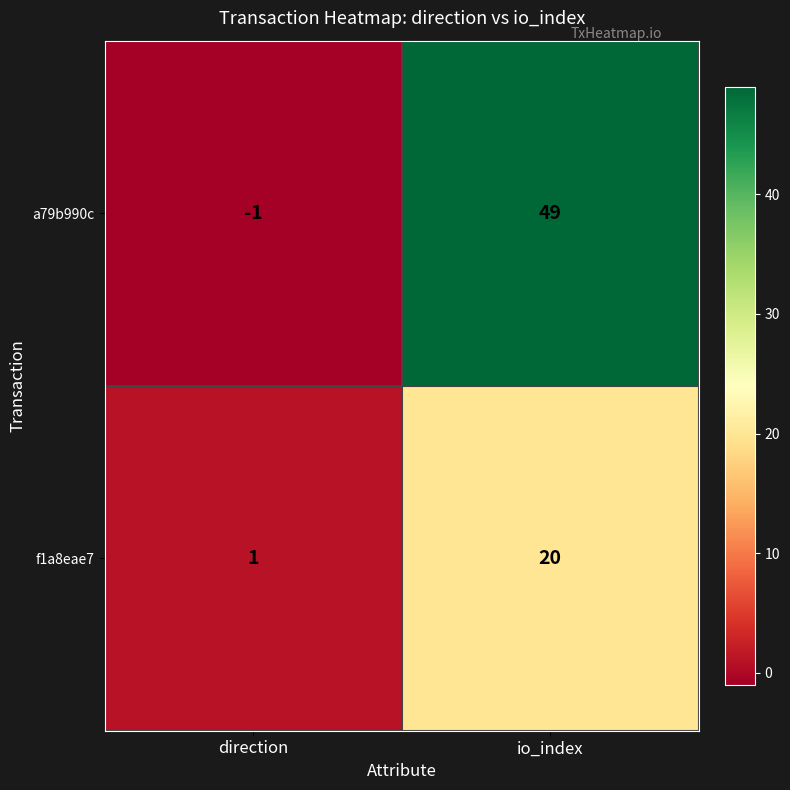

Reading left to right, transcribe all the data shown in this chart.

a79b990c: direction=-1	io_index=49
f1a8eae7: direction=1	io_index=20